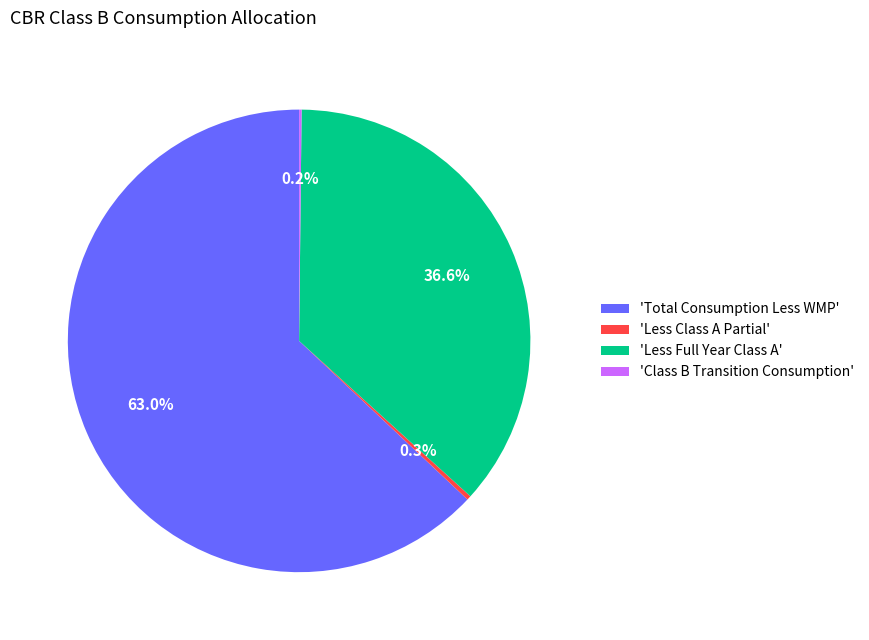

Which slice is the largest?

'Total Consumption Less WMP'